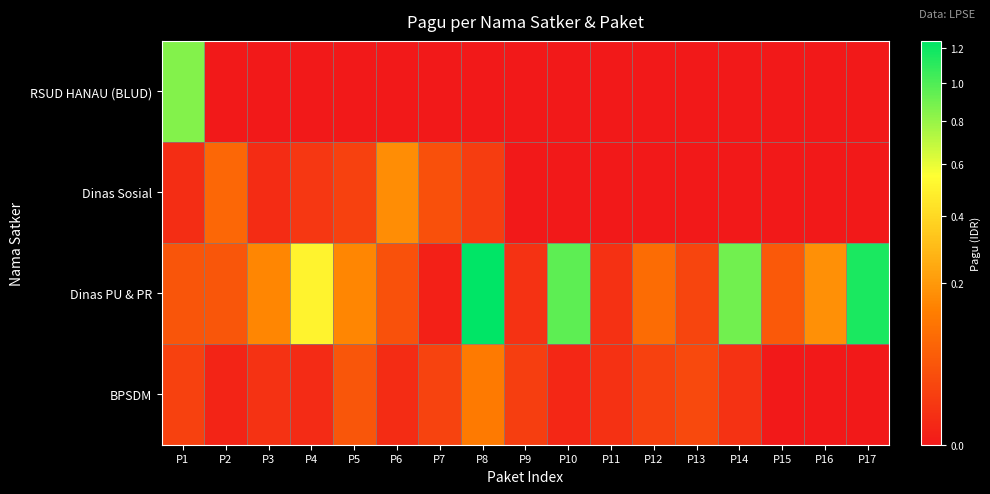

At which category is the sum across all series the highest?

P8